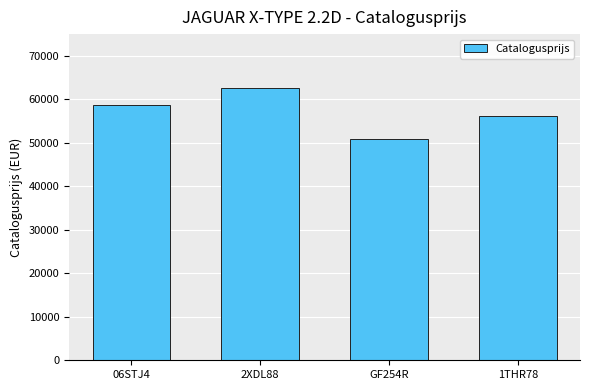

Between 2XDL88 and 1THR78, which is larger?

2XDL88